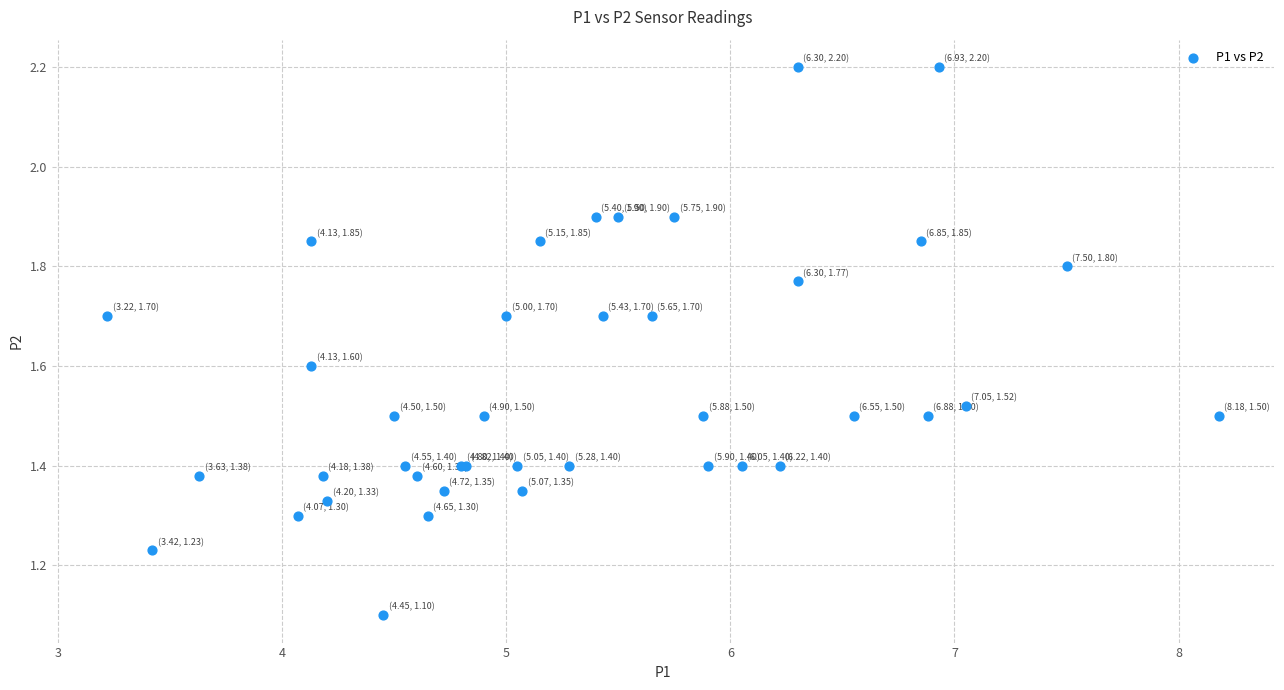

What Y value in the scatter plot is closest to 1?

1.1